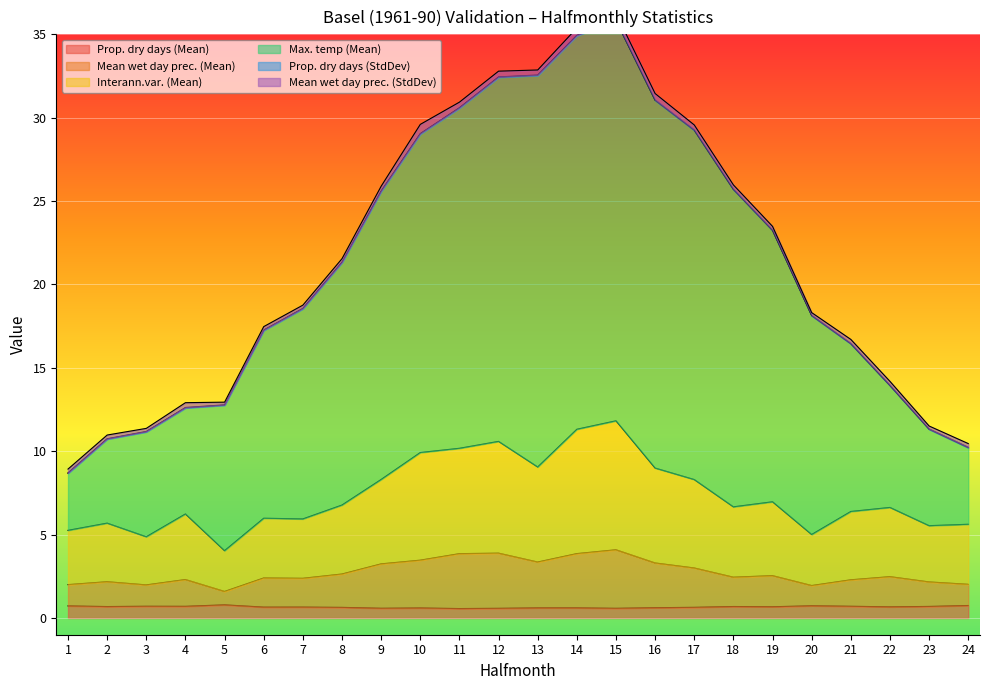

The Prop. dry days (Mean) series shows 0.7 at 4. True or false?

True